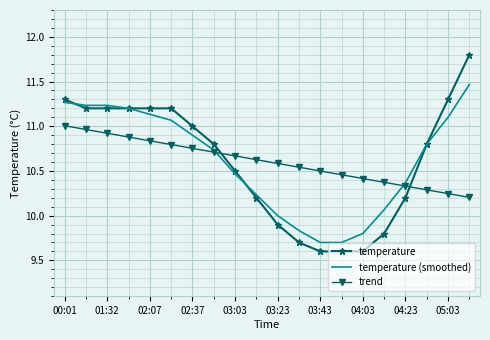

Which series has the widest spread of values?

temperature